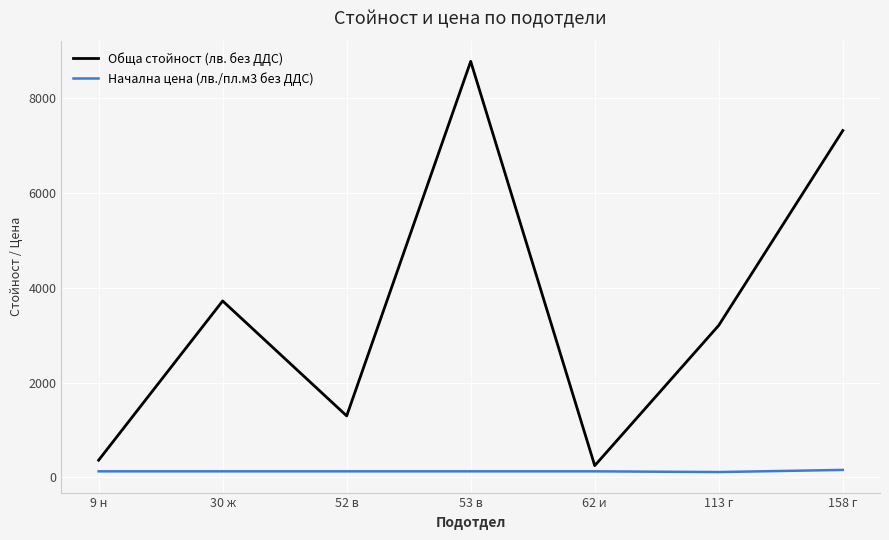

At 9 н, list the series in order from largest to smallest.

Обща стойност (лв. без ДДС), Начална цена (лв./пл.м3 без ДДС)